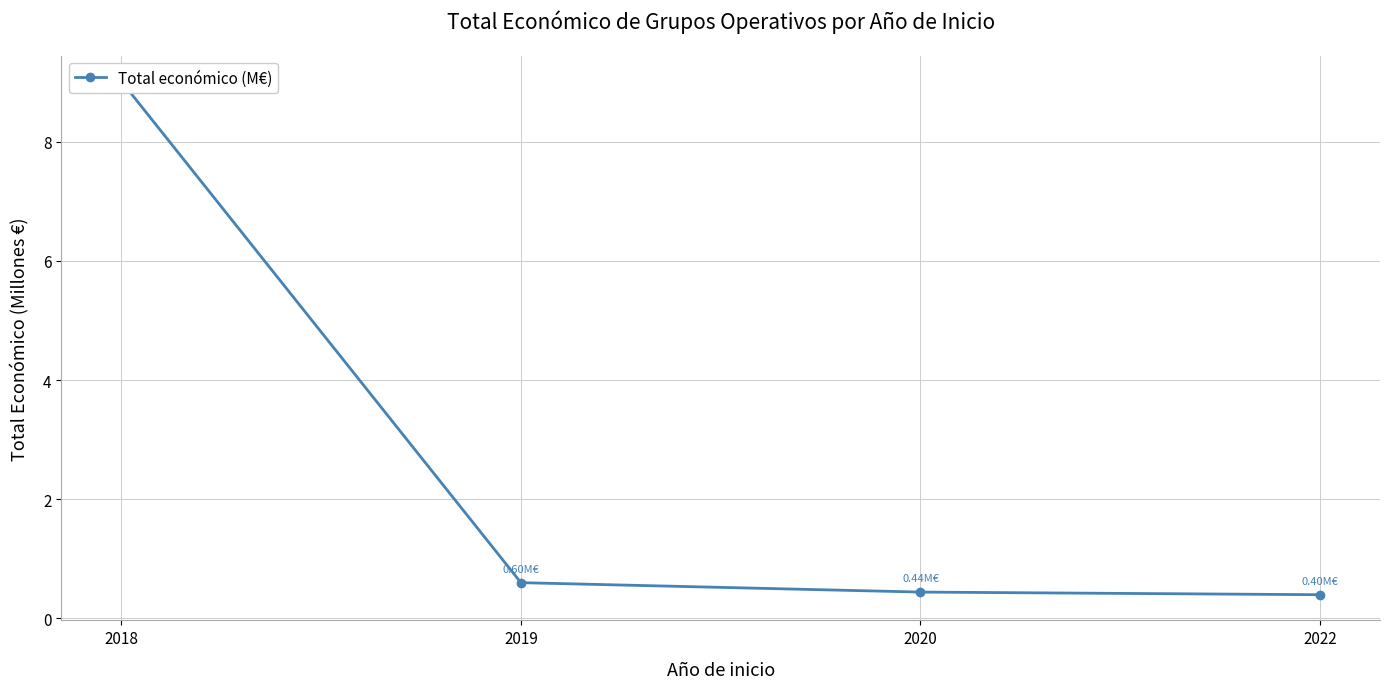

How many distinct data groups are displayed?

1